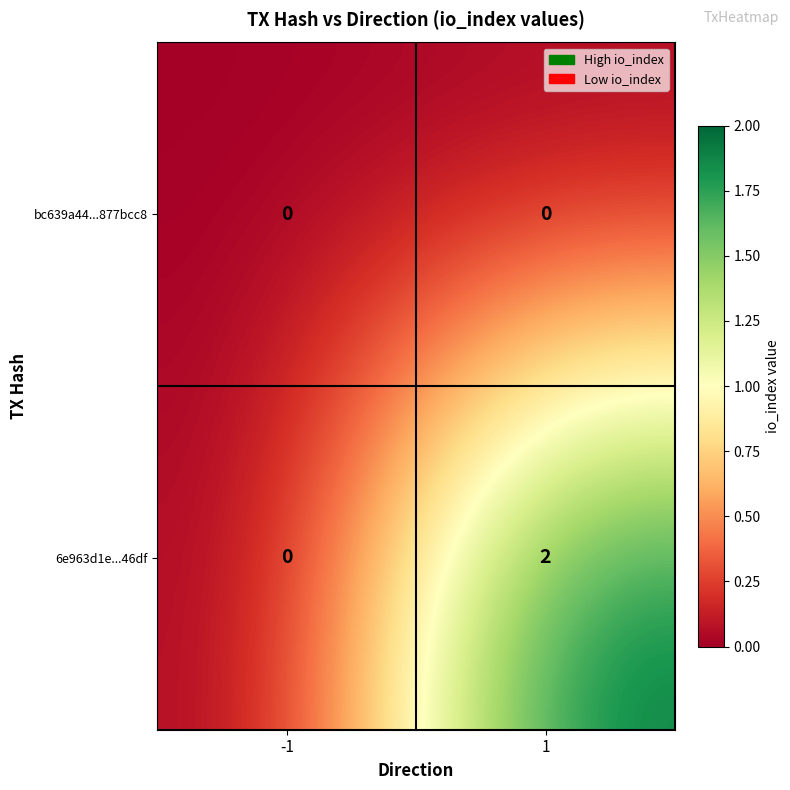

Reading left to right, transcribe all the data shown in this chart.

bc639a44...877bcc8: -1=0	1=0
6e963d1e...46df: -1=0	1=2